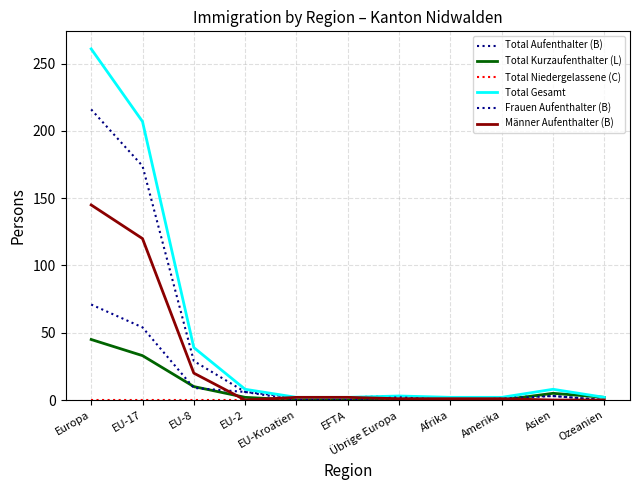

True or false: Total Niedergelassene (C) has a value of 0 at EFTA.

True